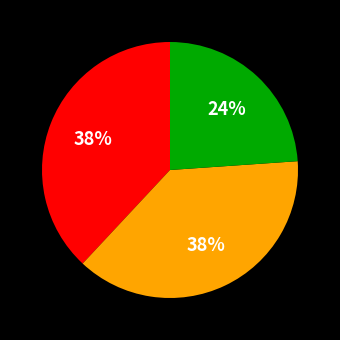

To the nearest percent, what is the difference between the largest and smallest slice percentages?

14%